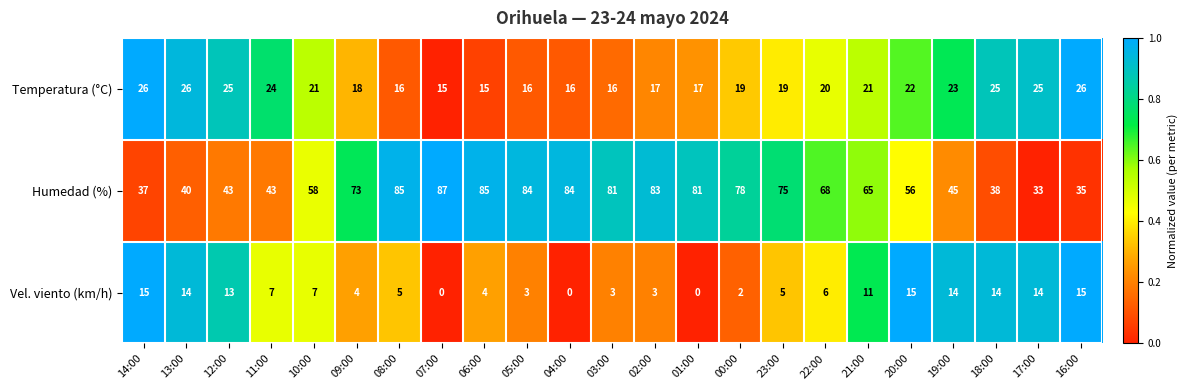

Which label corresponds to the largest value in the chart?

07:00